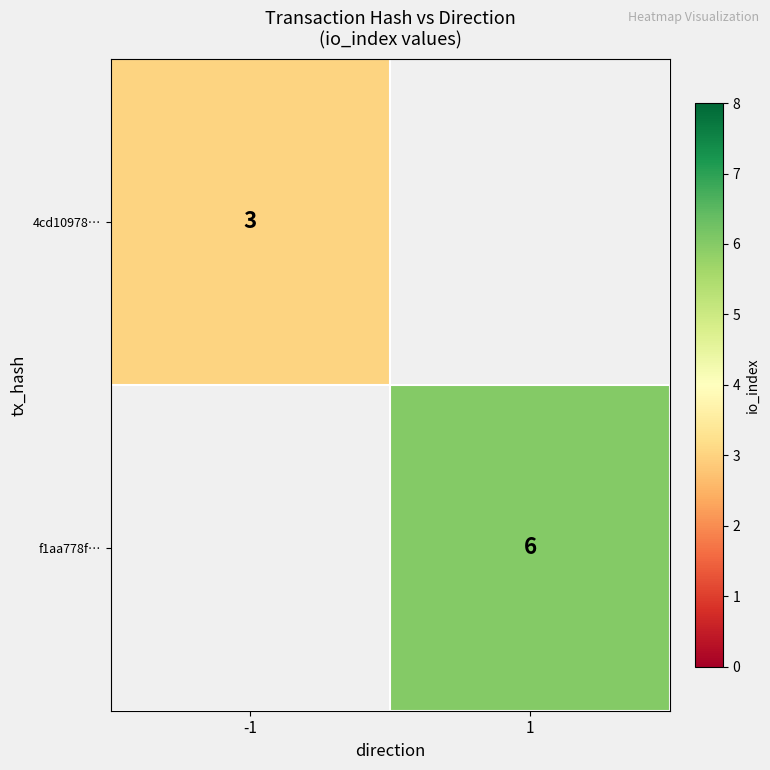

The f1aa778f… series shows 10 at 1. True or false?

False